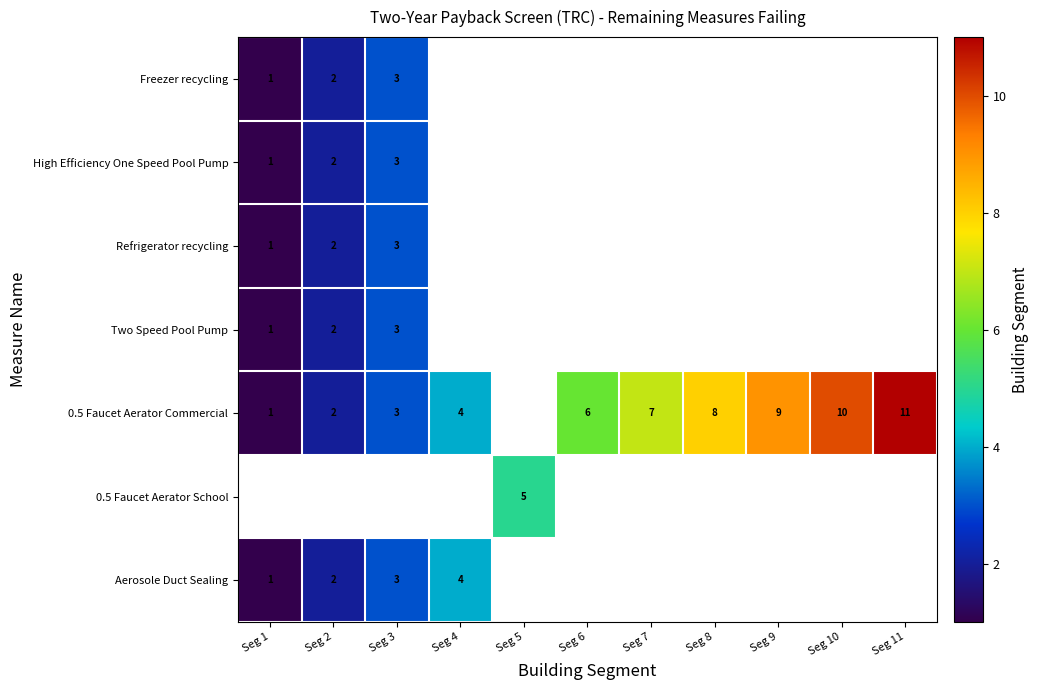

True or false: High Efficiency One Speed Pool Pump has a value of 3 at Seg 3.

True